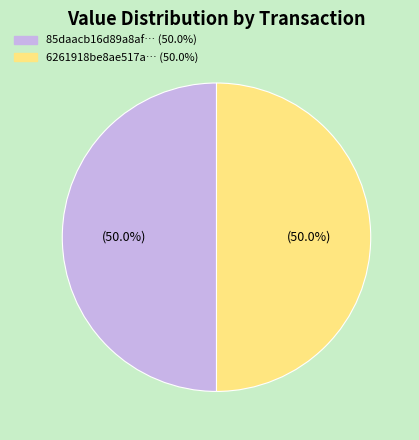

To the nearest percent, what is the average slice percentage?

50%